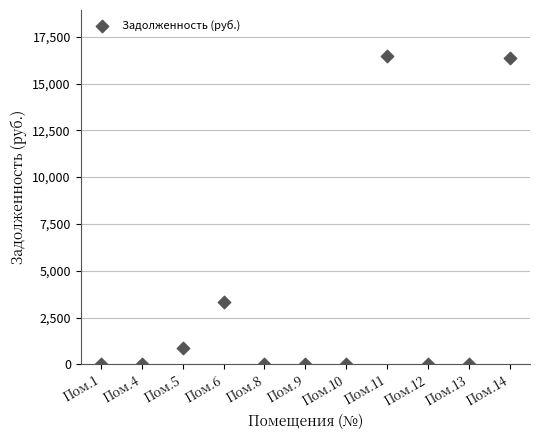

What Y value in the scatter plot is closest to 8229?

3327.4